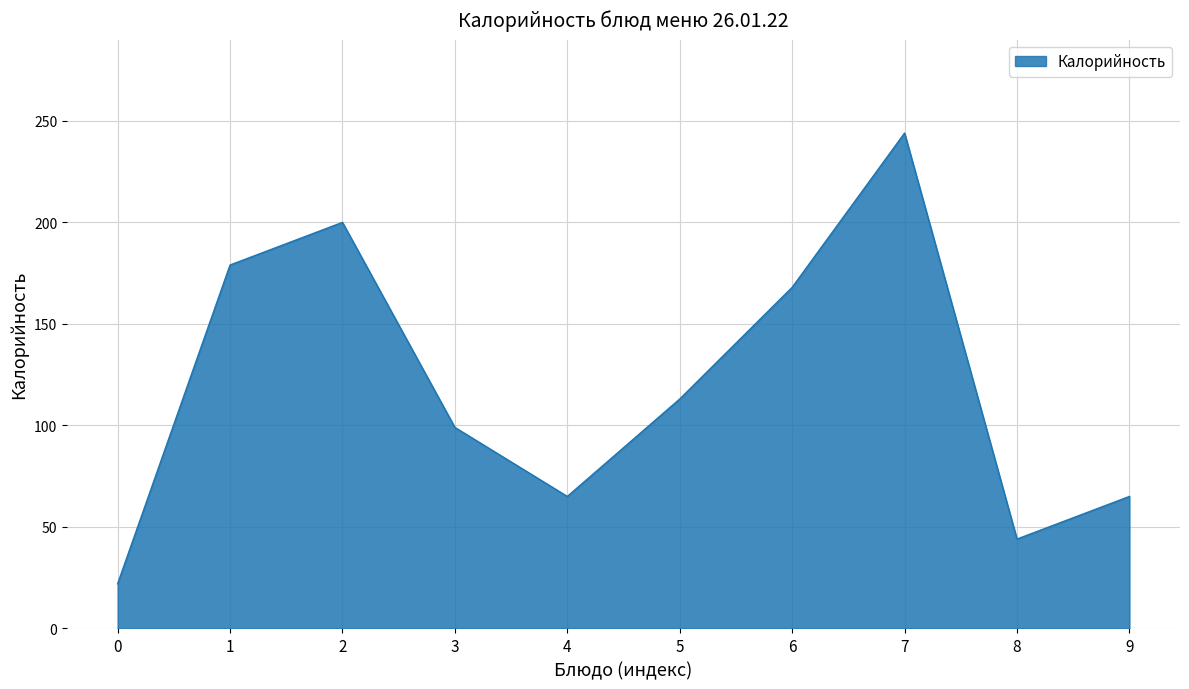

What is the approximate value at 3?

99